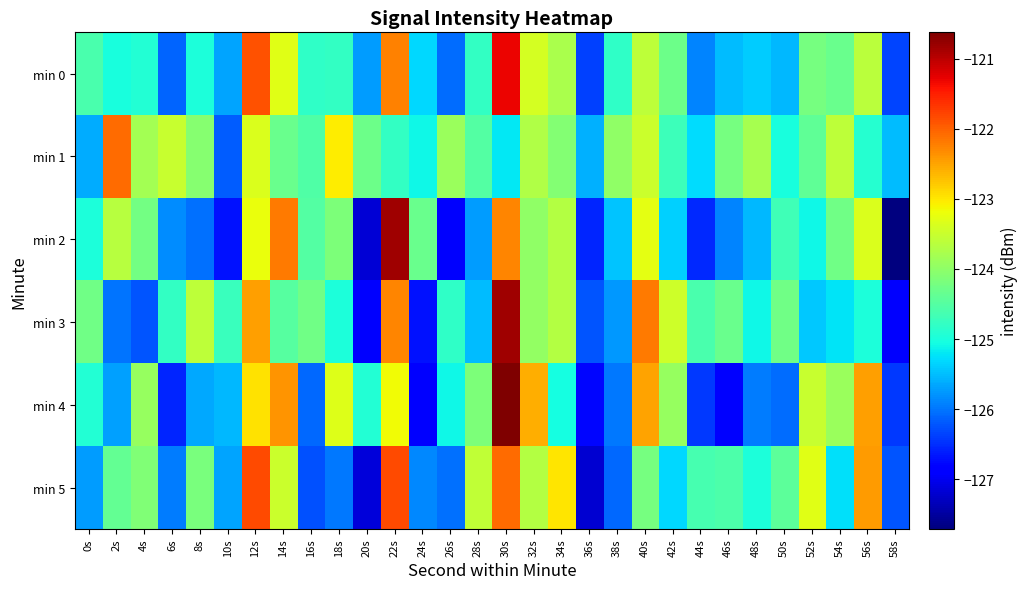

How many categories are shown in the chart?

30